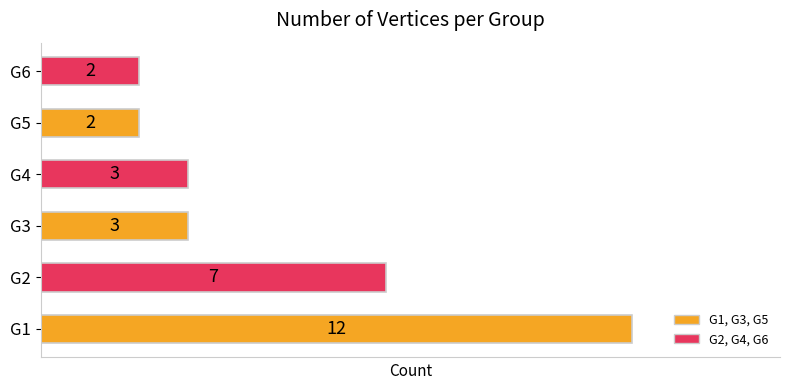

Where is the data nearest to the value 7?

G2